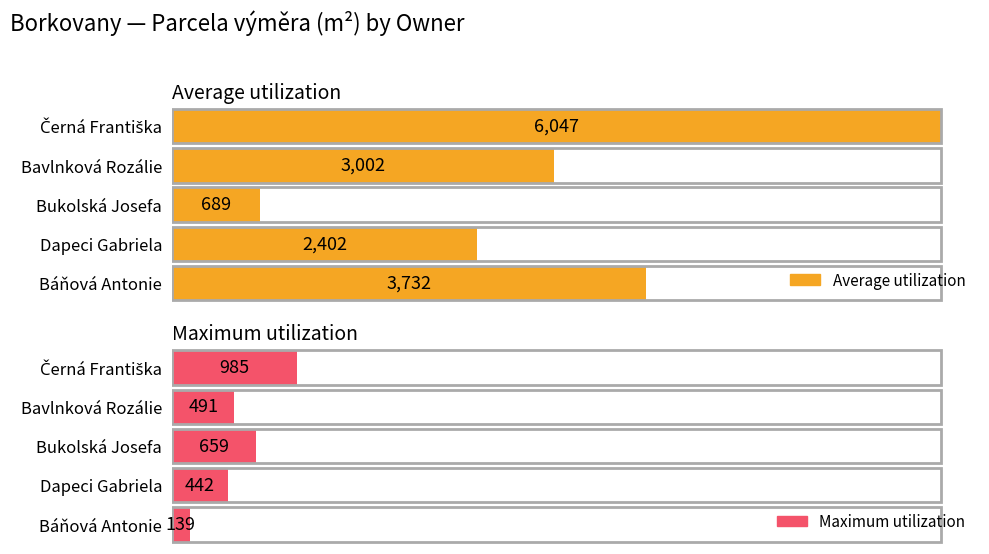

What is the sum of all Average utilization values?

15872